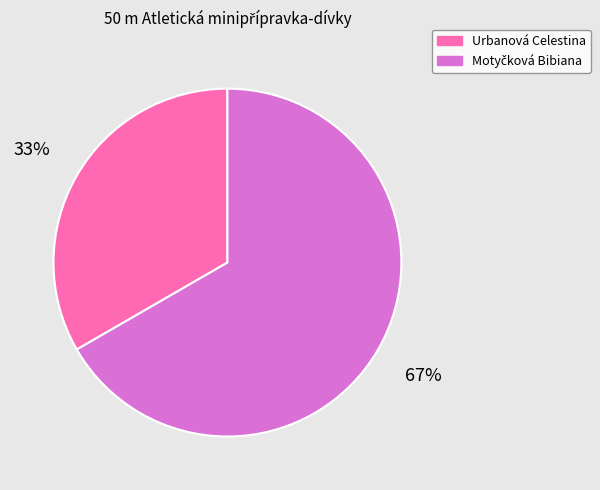

What percentage is the Urbanová Celestina slice, to the nearest percent?

33%